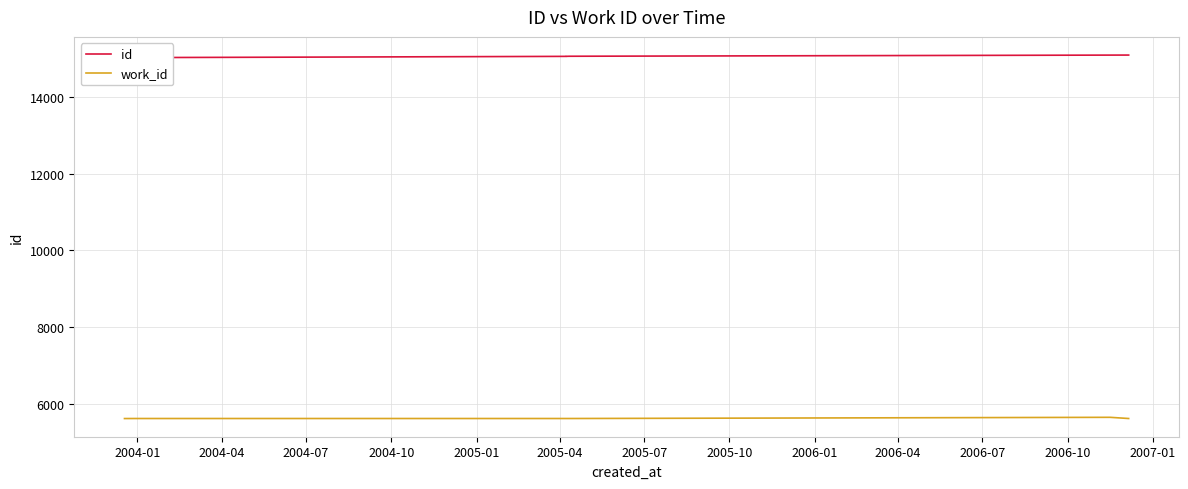

How many distinct data groups are displayed?

2